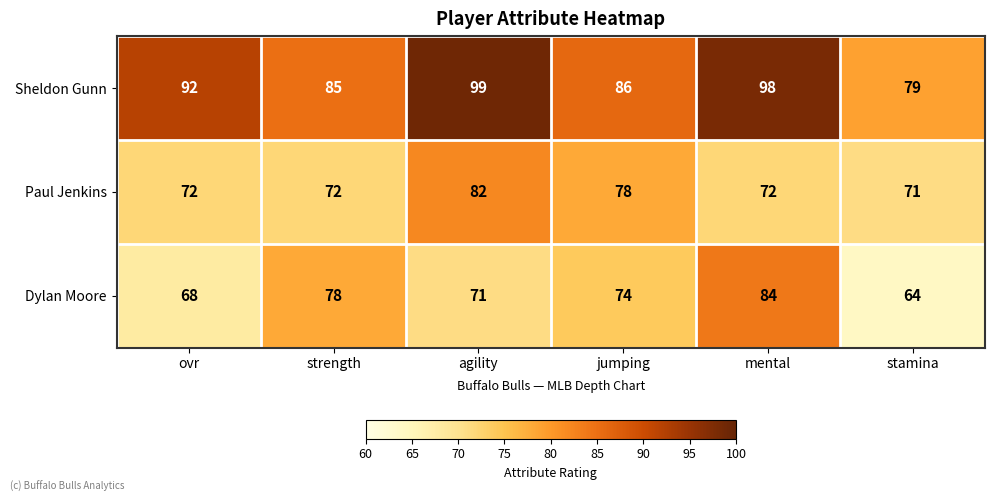

Read the Dylan Moore value at agility.

71